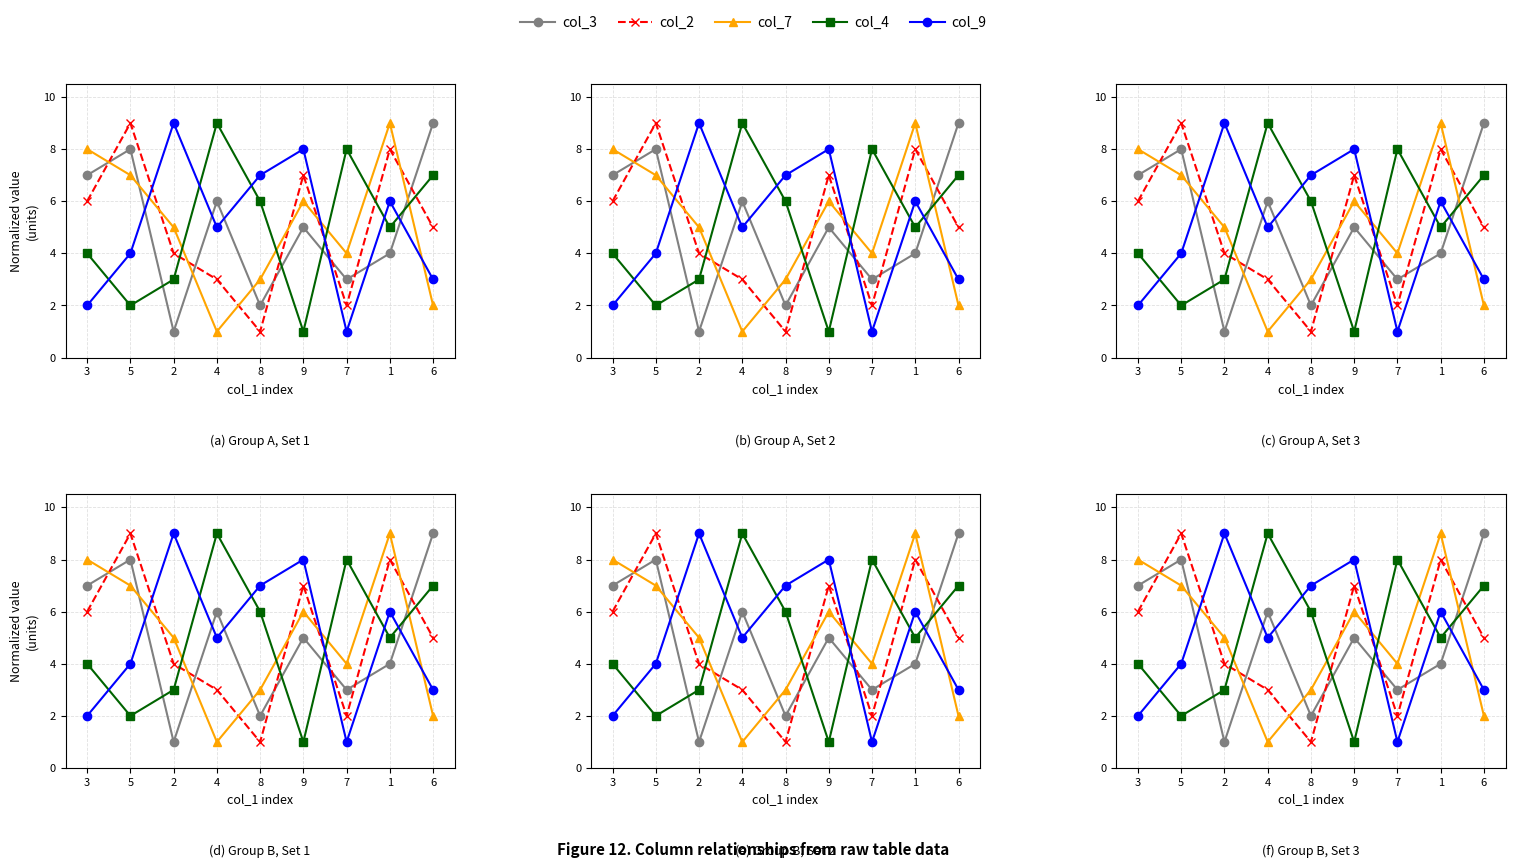

List the series in order of their peak value, highest first.

col_3, col_2, col_7, col_4, col_9